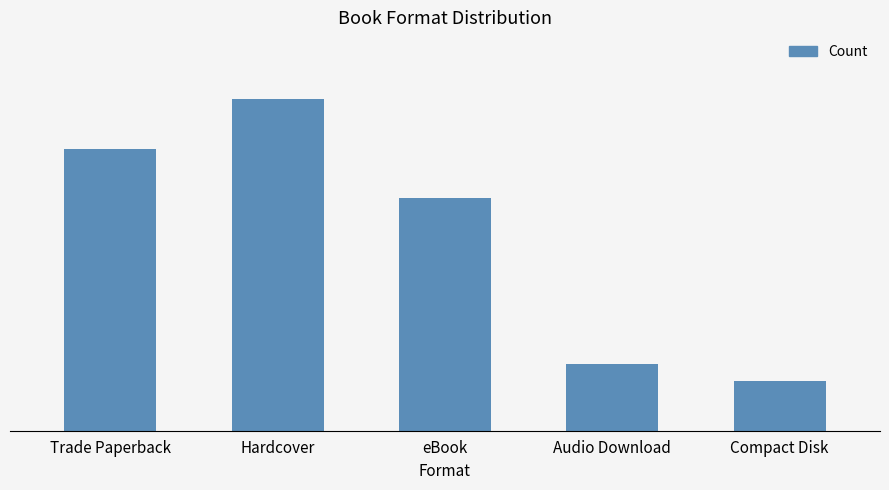

What is the maximum value shown in the chart?

20